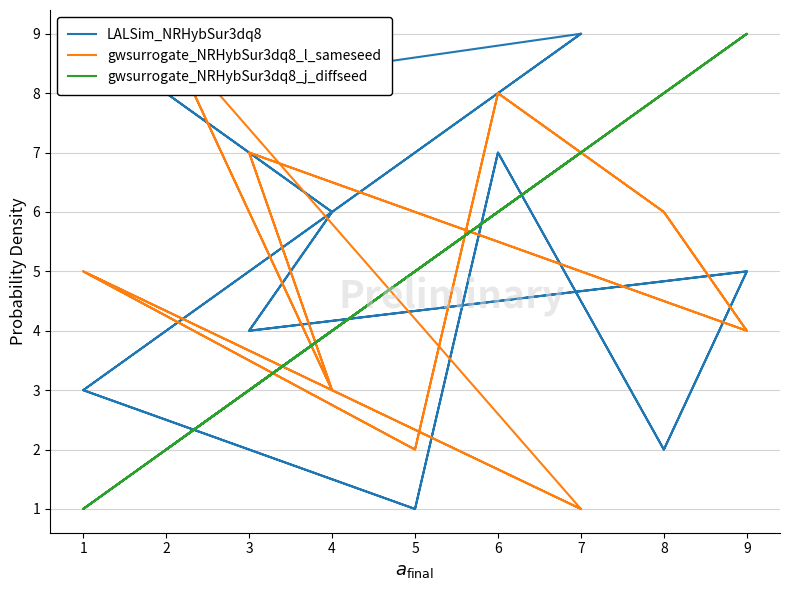

Which series has the largest total across all categories?

LALSim_NRHybSur3dq8